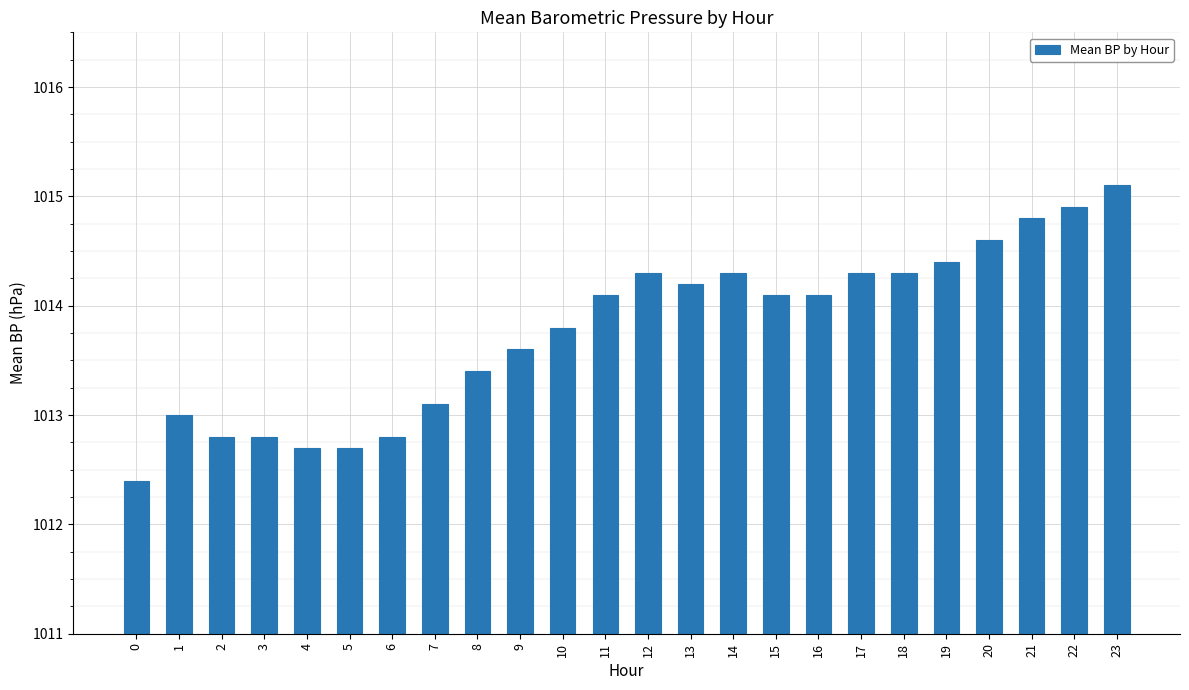

What is the difference between the maximum and minimum values?

2.7